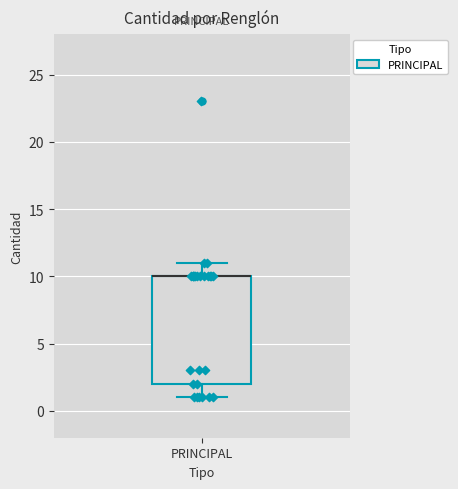

Transcribe this box plot: give where the median line is, the range the box spans, and where the two whiskers end, as read against the y-axis. The values are not printed on the chart, so give them approximately, as read against the axis.

median 10 (drawn on the box's upper edge), box 2 to 10, whiskers 1 to 11